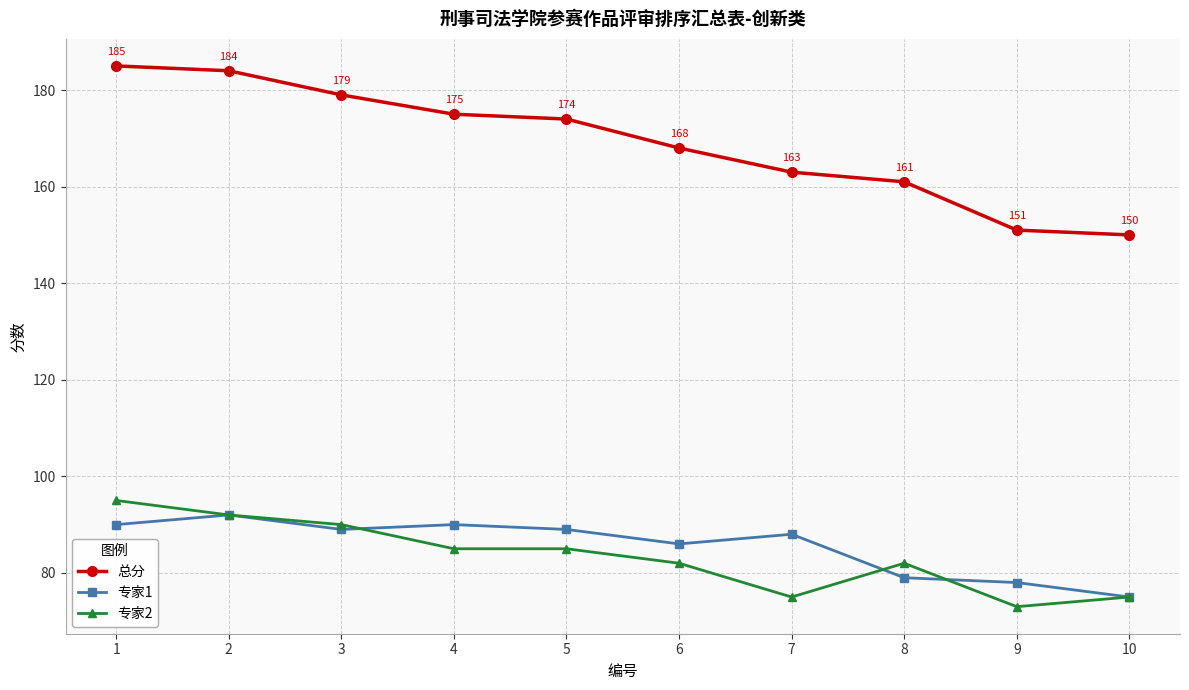

What are all the series names shown in the legend?

总分, 专家1, 专家2